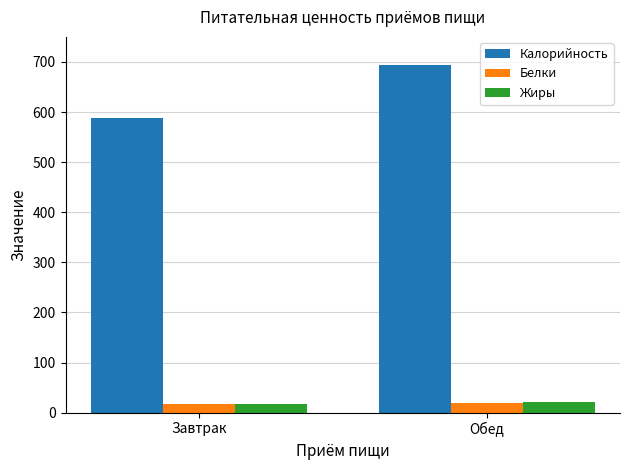

What are all the series names shown in the legend?

Калорийность, Белки, Жиры